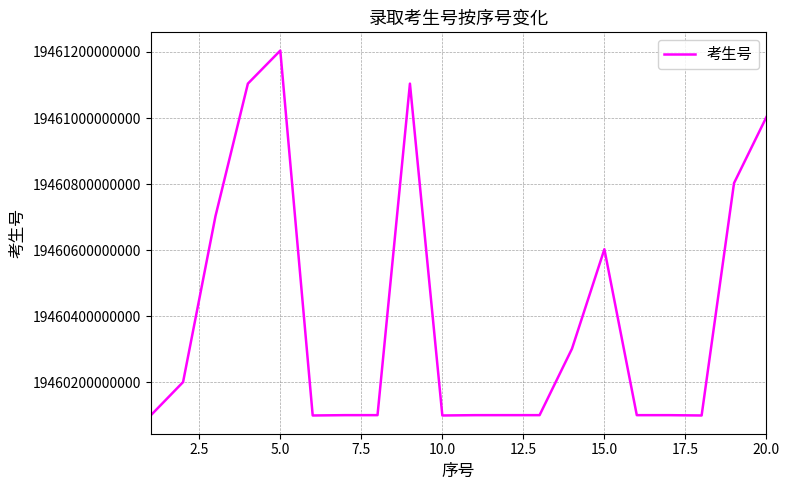

What is the difference between the maximum and minimum values?

1103962289